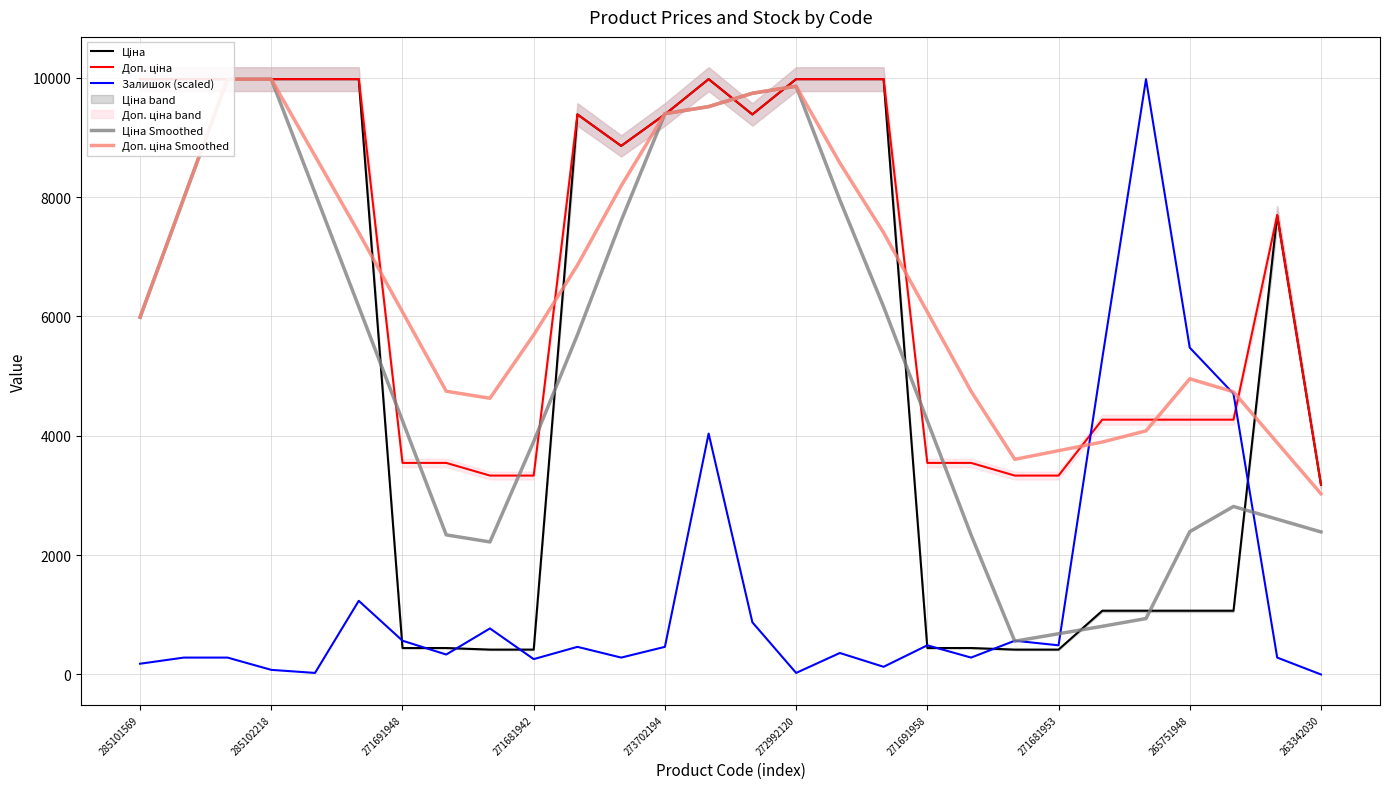

What is the sum of the Доп. ціна values at 263342030 and 271681942?

6512.5